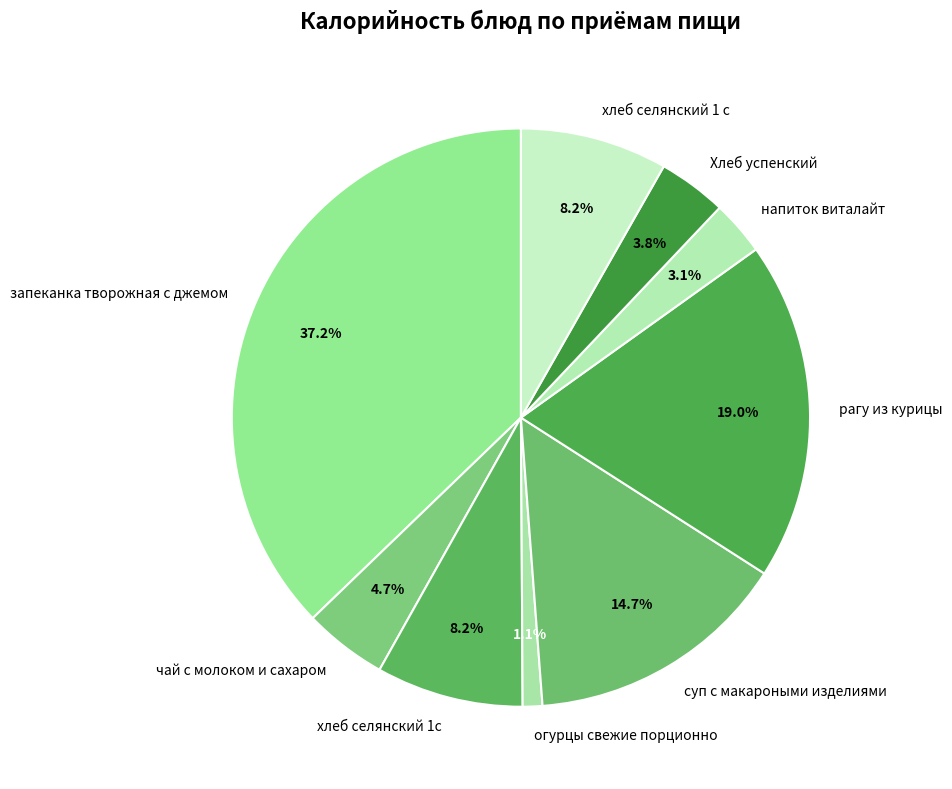

To the nearest percent, what is the difference between the Хлеб успенский and запеканка творожная с джемом slice percentages?

33%